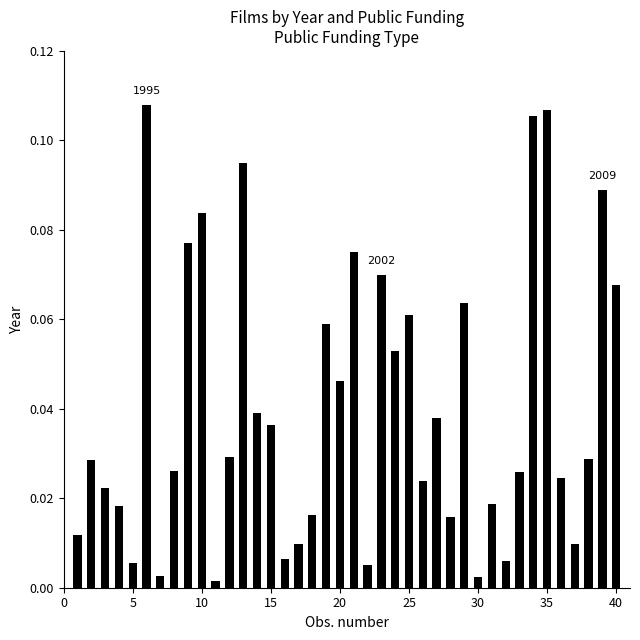

What is the sum of all values?

1.6